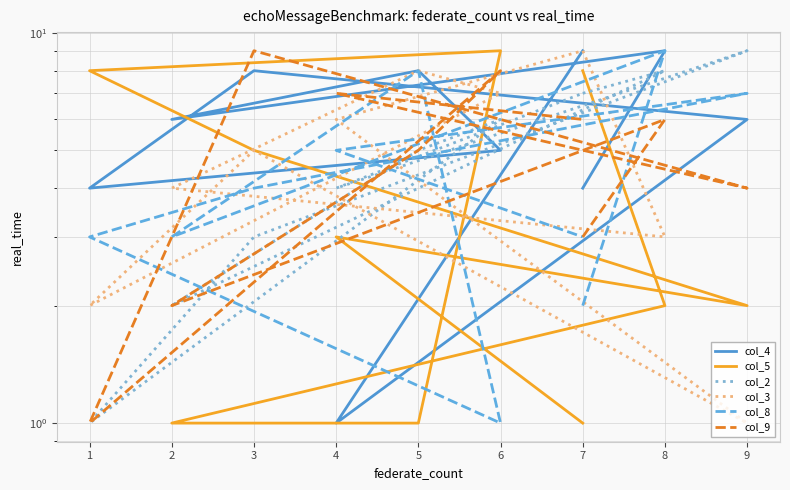

Does the chart display data point markers on the line(s)?

No